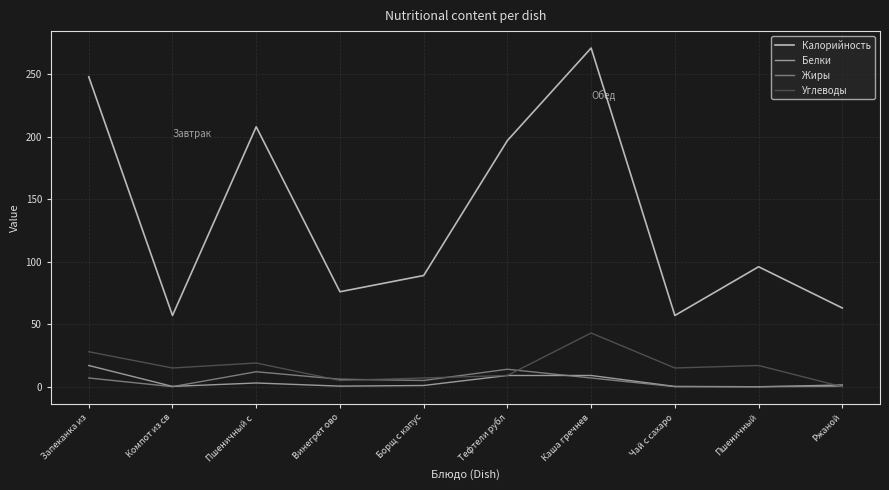

At which category does Жиры reach its first local valley?

Компот из св